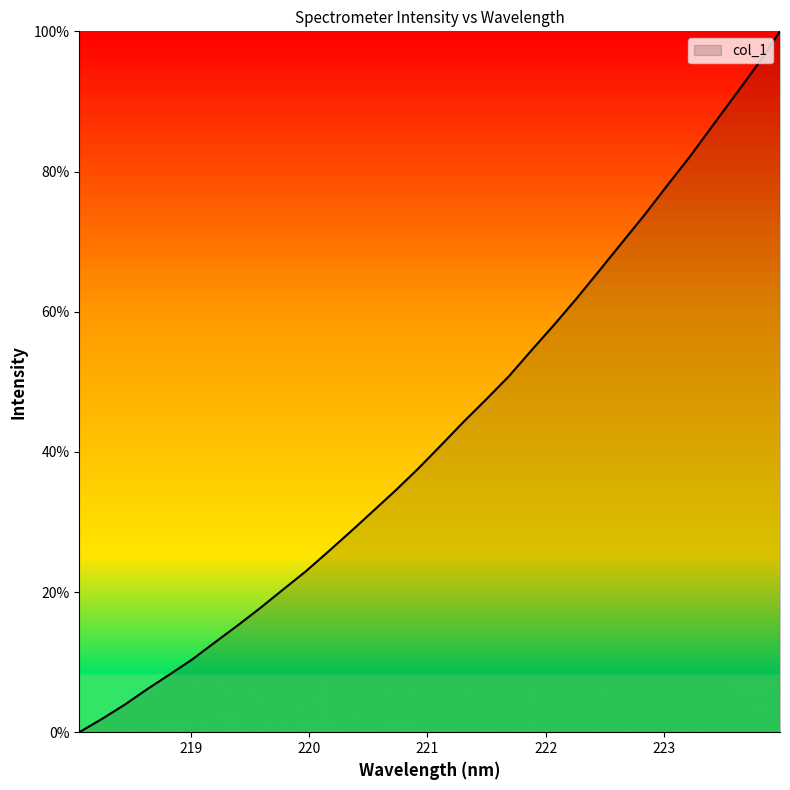

How many positive values are there?

31